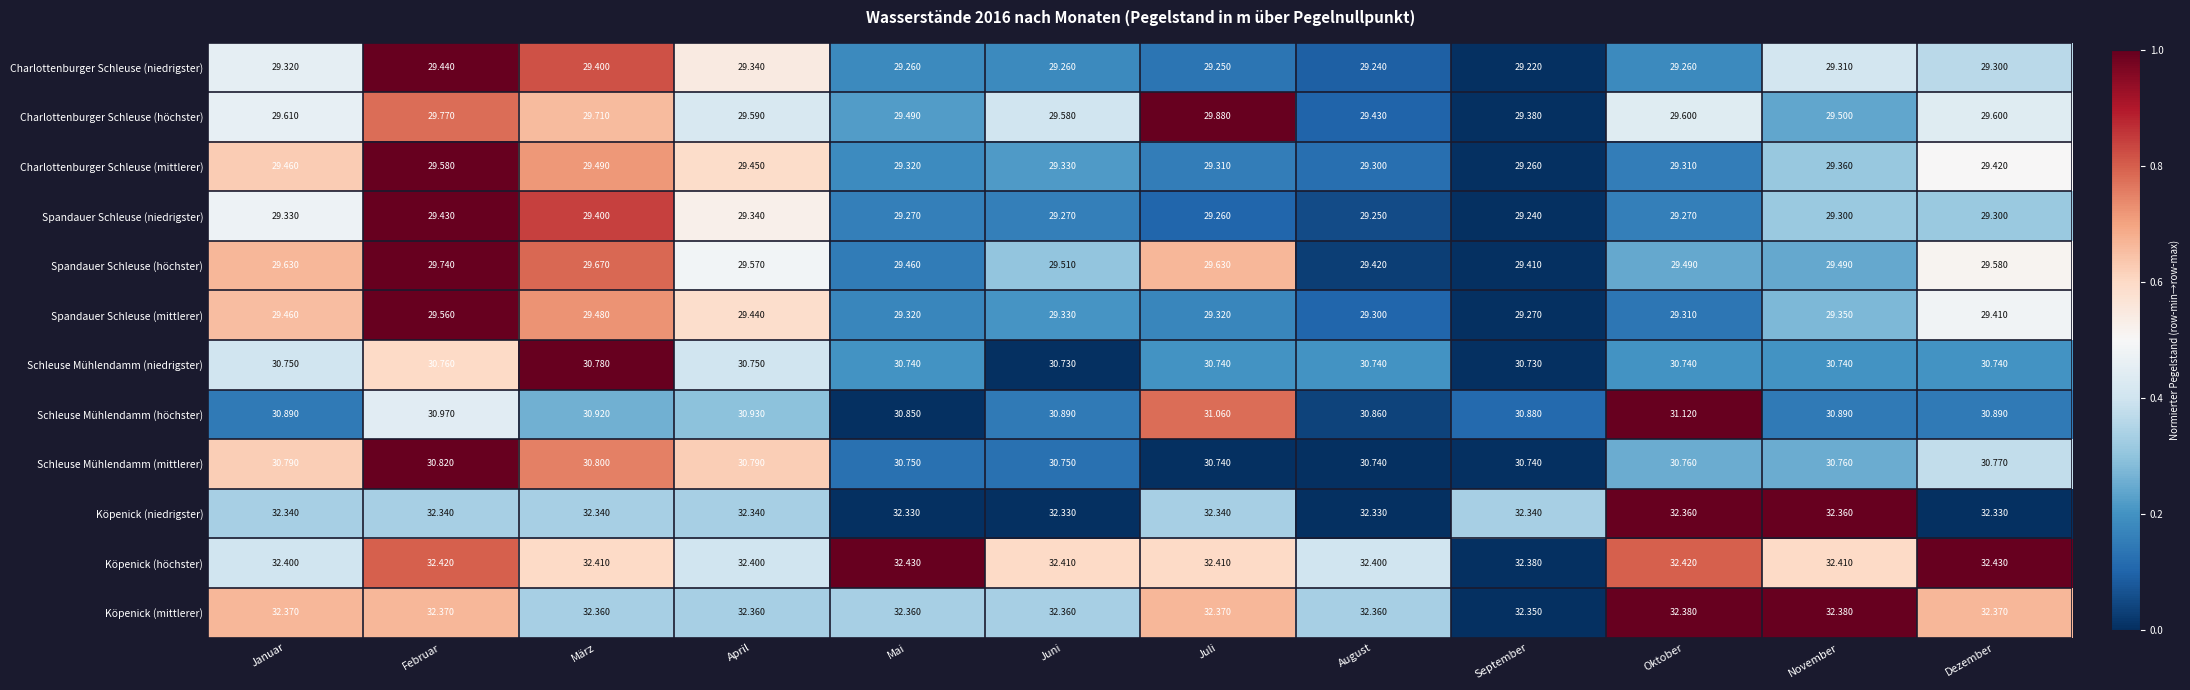

Count the number of categories in the chart.

12